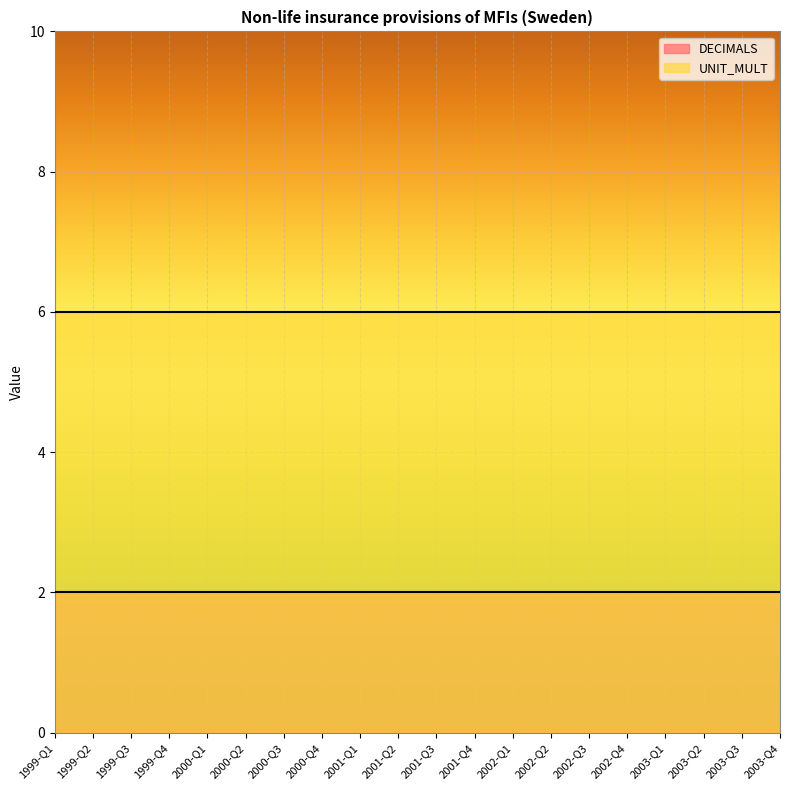

What is the smallest value displayed?

2